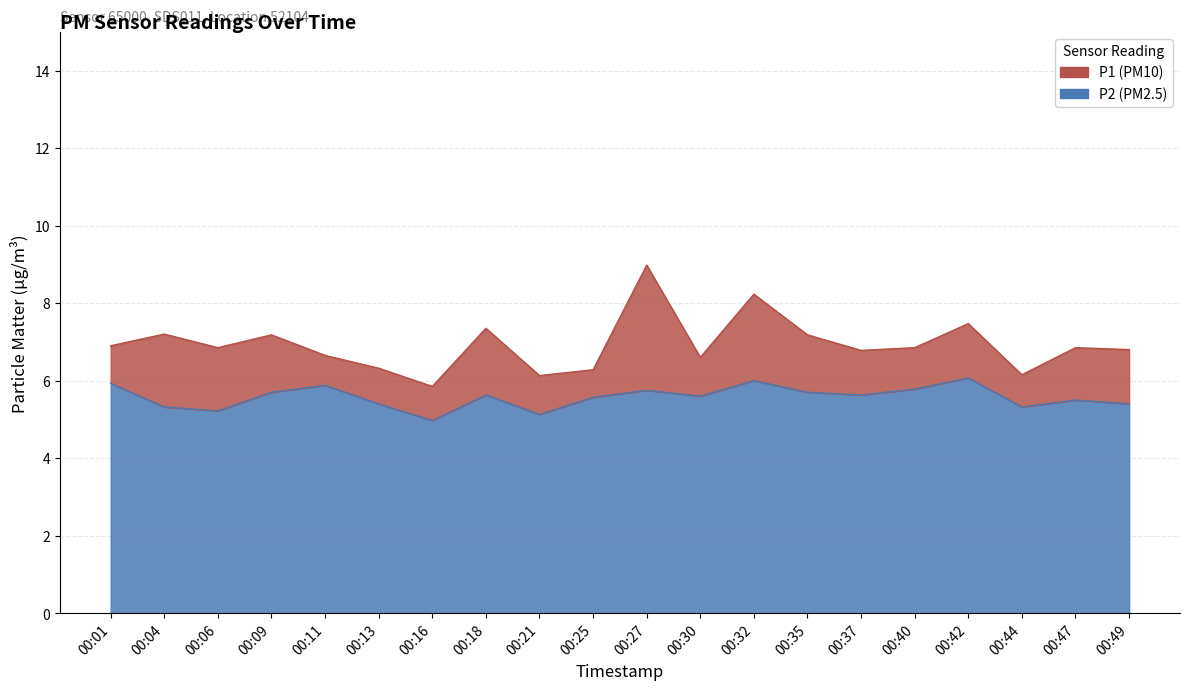

How many data points in P1 are above 6?

19